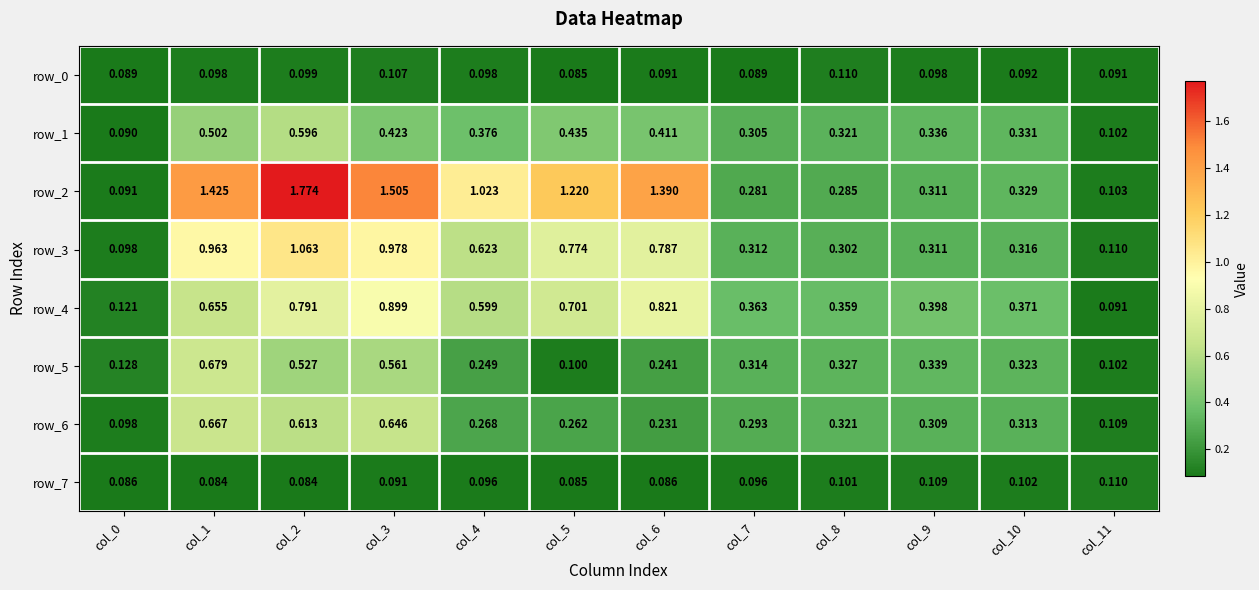

Is the value of row_0 at col_11 greater than the value of row_7 at col_11?

No